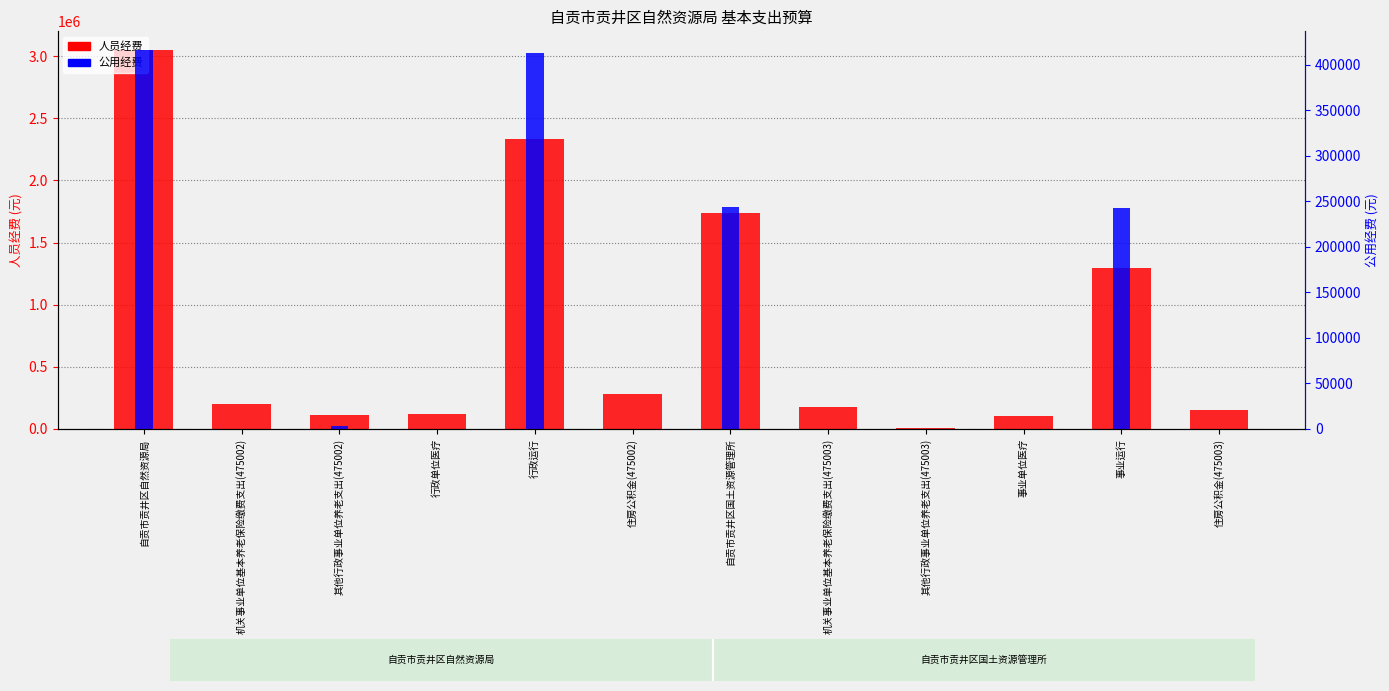

Reading left to right, what are all the values shown in this chart?

人员经费: 自贡市贡井区自然资源局=3047742.0	机关事业单位基本养老保险缴费支出(475002)=202634.7	其他行政事业单位养老支出(475002)=112619.0	行政单位医疗=117613.2	行政运行=2335931.1	住房公积金(475002)=278944.0	自贡市贡井区国土资源管理所=1737794.2	机关事业单位基本养老保险缴费支出(475003)=175130.6	其他行政事业单位养老支出(475003)=10000.0	事业单位医疗=104864.8	事业运行=1295137.3	住房公积金(475003)=152661.6
公用经费: 自贡市贡井区自然资源局=415624.0	机关事业单位基本养老保险缴费支出(475002)=0.0	其他行政事业单位养老支出(475002)=3300.0	行政单位医疗=0.0	行政运行=412324.0	住房公积金(475002)=0.0	自贡市贡井区国土资源管理所=243143.6	机关事业单位基本养老保险缴费支出(475003)=0.0	其他行政事业单位养老支出(475003)=300.0	事业单位医疗=0.0	事业运行=242843.6	住房公积金(475003)=0.0